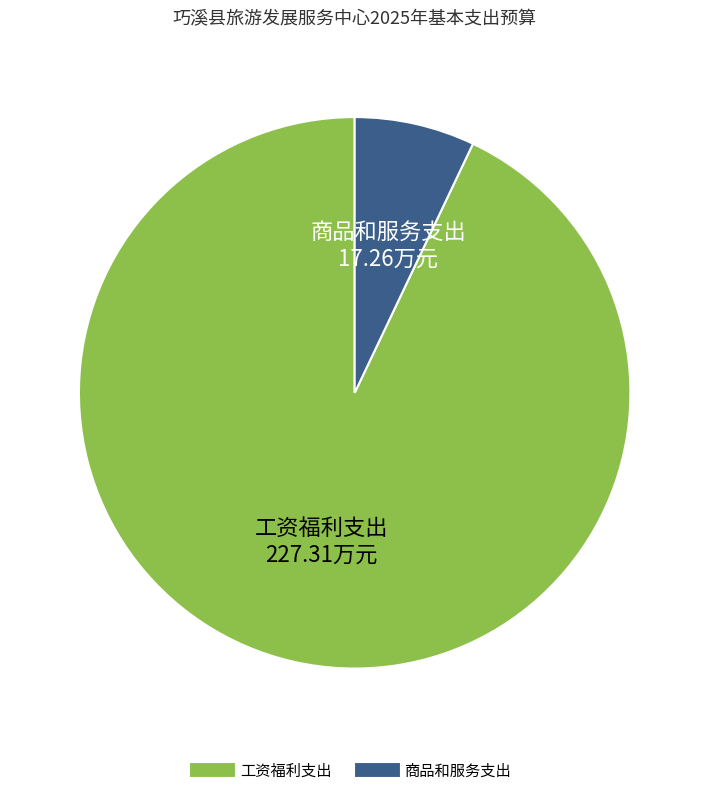

Combined, do 工资福利支出 and 商品和服务支出 account for over 50%?

Yes